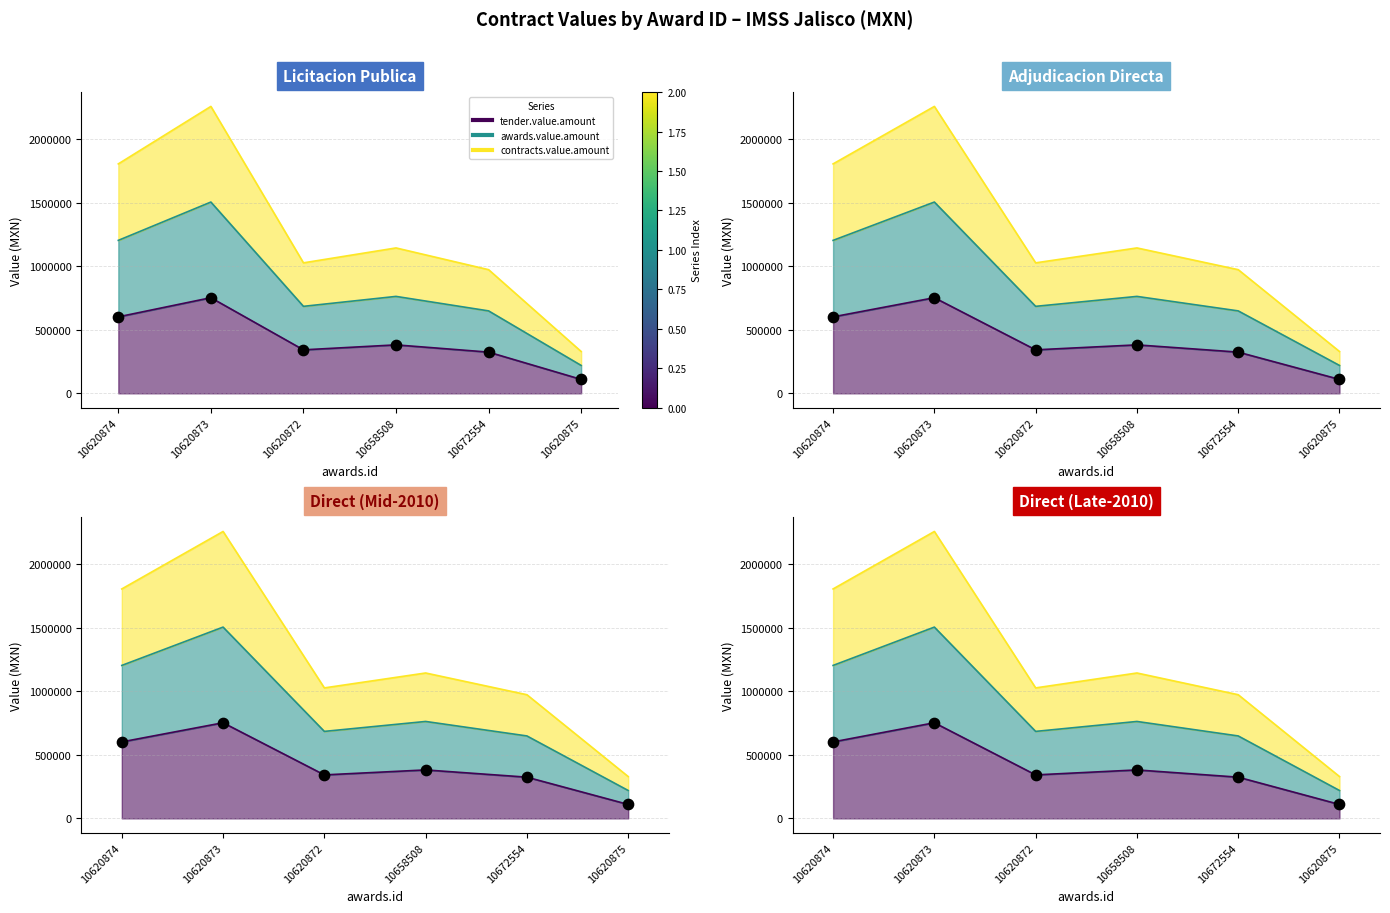

What is the total value across all series at 10620874?

3614536.7